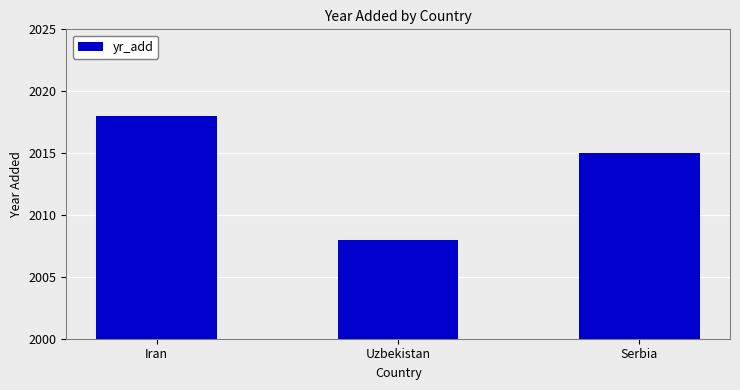

Are the bars horizontal?

No